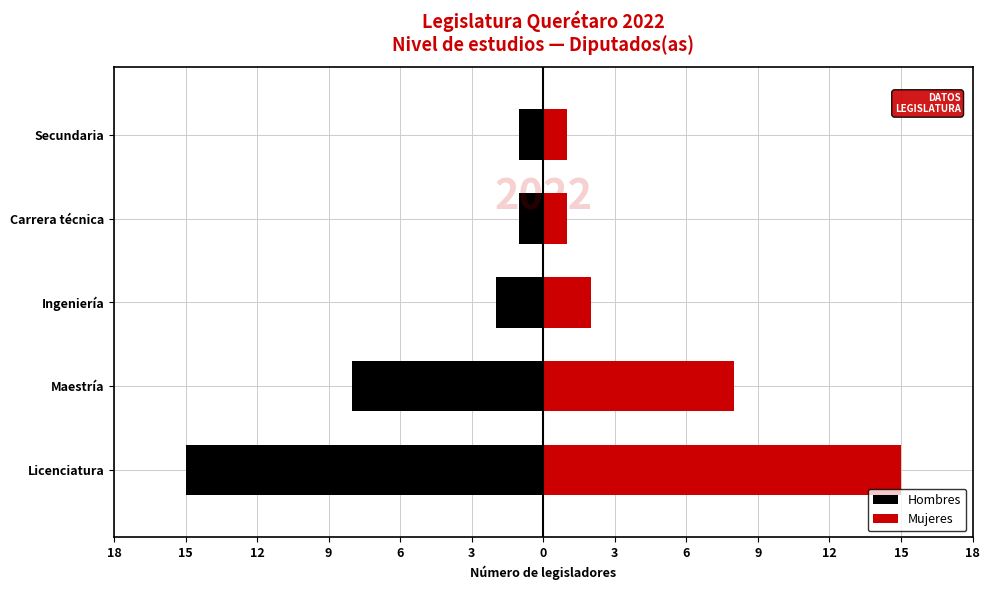

What is the lowest value of the Hombres series?

-15